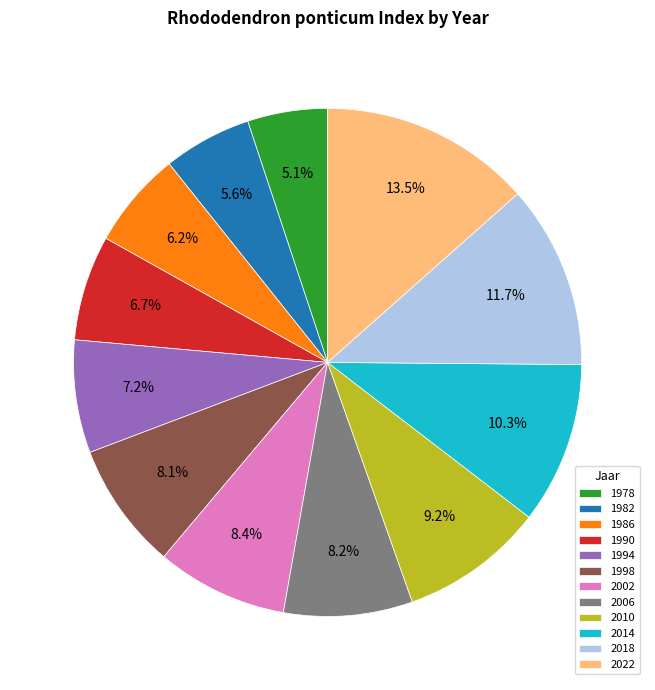

To the nearest percent, what is the average slice percentage?

8%